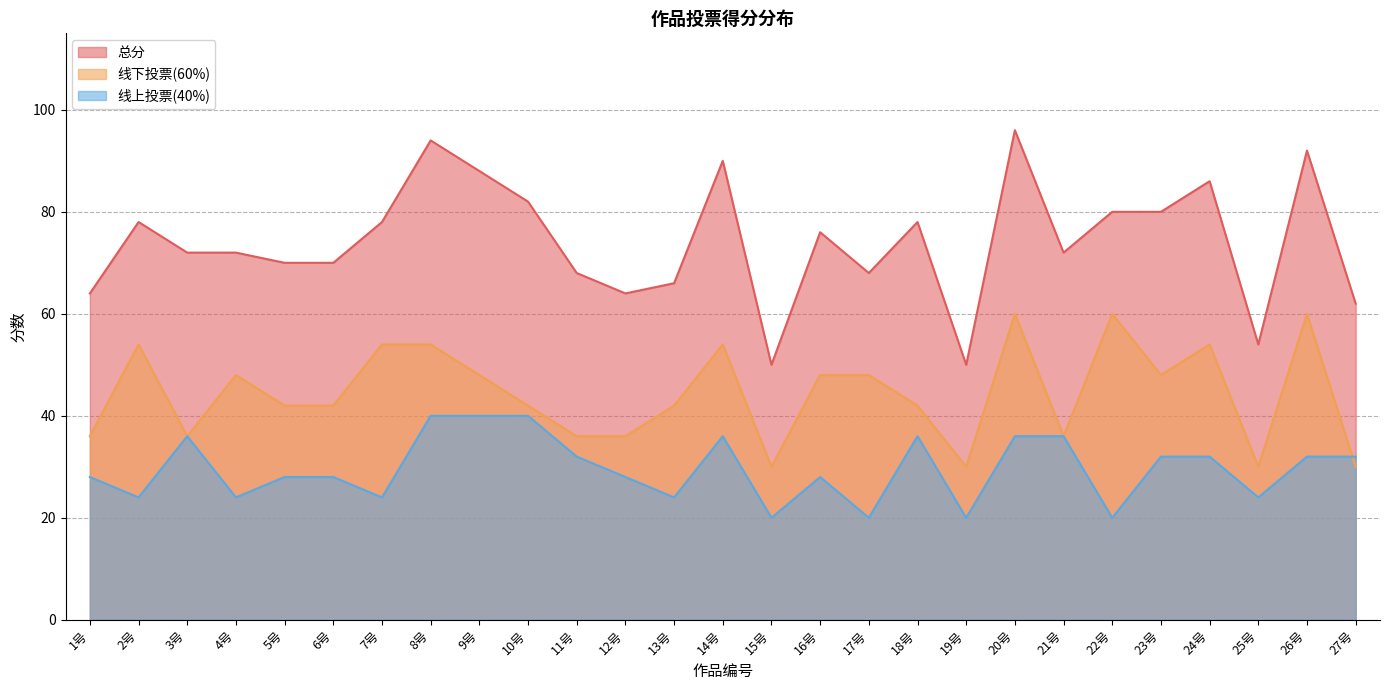

How many interior local peaks does the 线上投票(40%) series have?

4